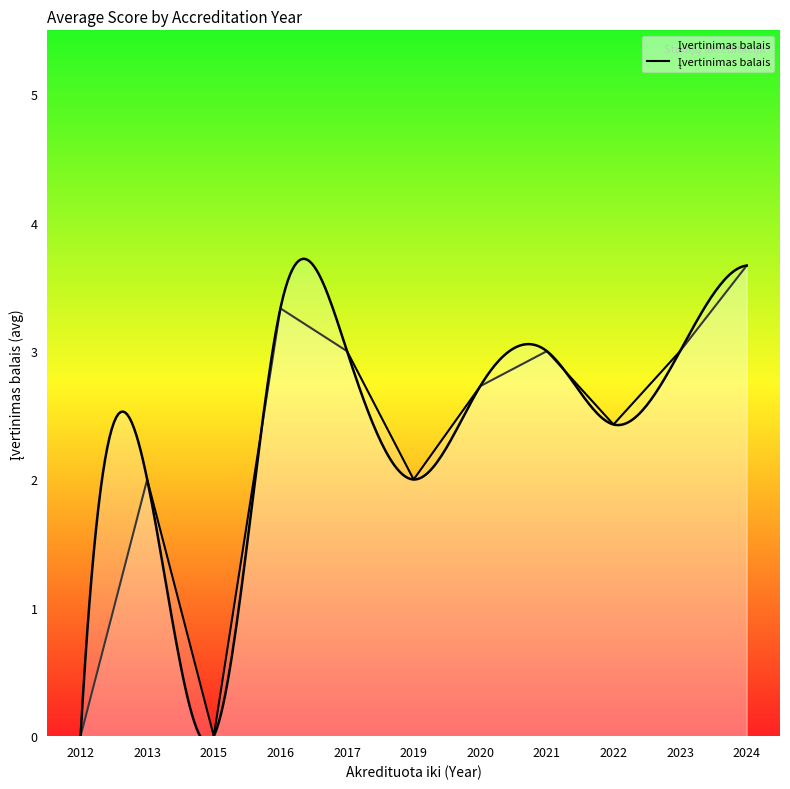

The chart shows a value of 2.3 at 2012. True or false?

False